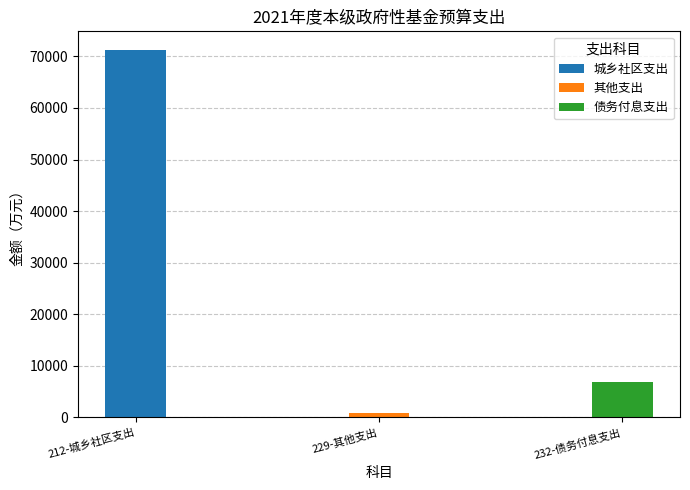

At how many categories does at least one series exceed 48660?

1